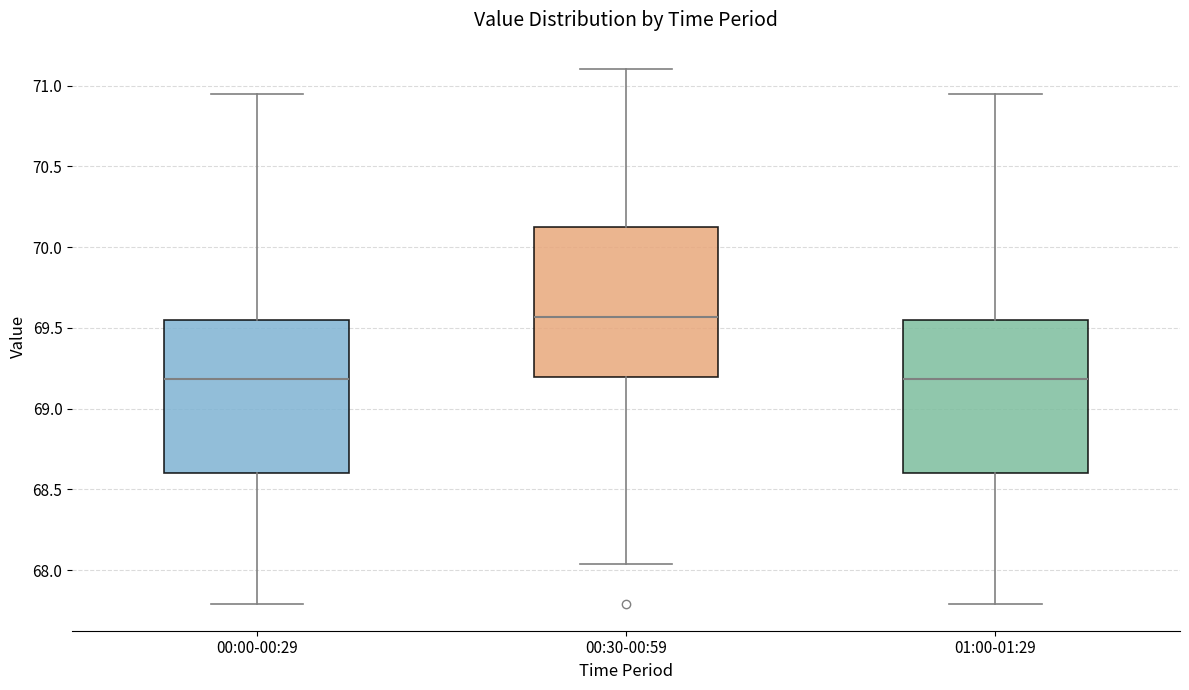

Reading left to right, transcribe this box plot: for each box, give where its median line is, the range the box spans, and where its two whiskers end, as read against the y-axis. The values are not printed on the chart, so give them approximately, as read against the axis.

00:00-00:29: median 69.20, box 68.60 to 69.55, whiskers 67.80 to 70.95
00:30-00:59: median 69.55, box 69.20 to 70.10, whiskers 68.05 to 71.10
01:00-01:29: median 69.20, box 68.60 to 69.55, whiskers 67.80 to 70.95